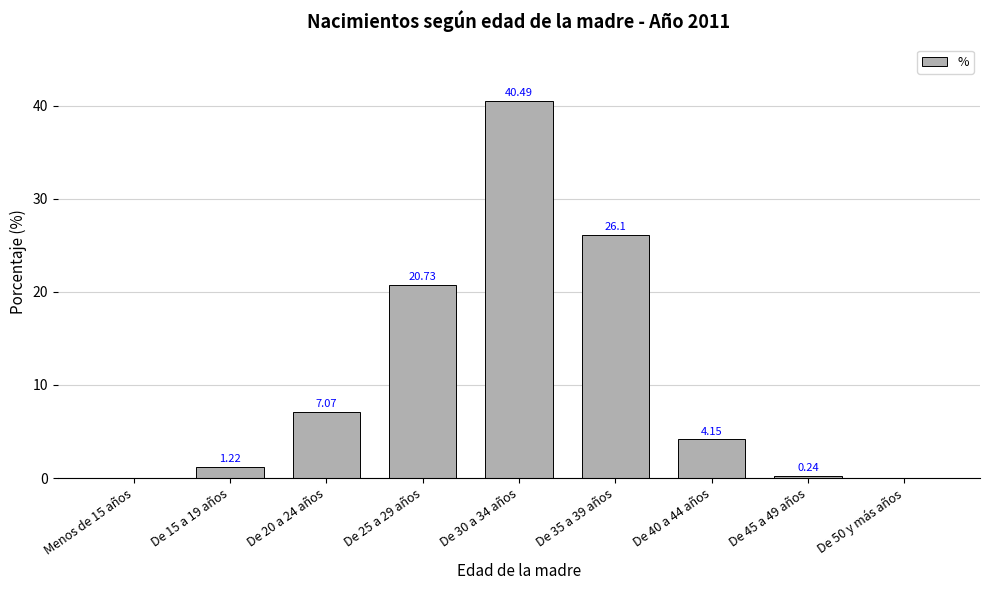

Between De 40 a 44 años and Menos de 15 años, which is larger?

De 40 a 44 años